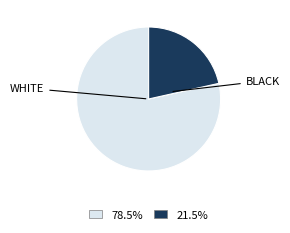

Rank the categories by value from highest to lowest.

WHITE, BLACK